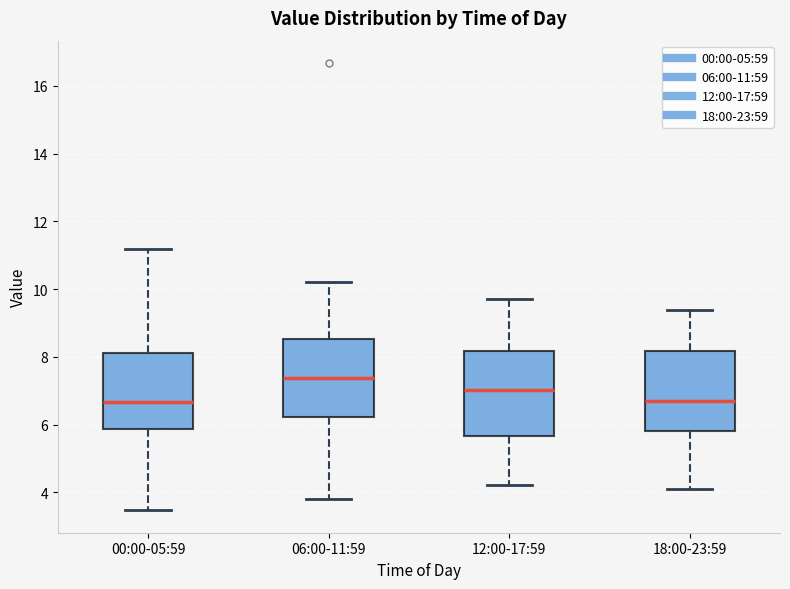

Where does the lower whisker of the box for 00:00-05:59 end on the y-axis? The values are not printed on the chart, so give them approximately, as read against the axis.

3.4